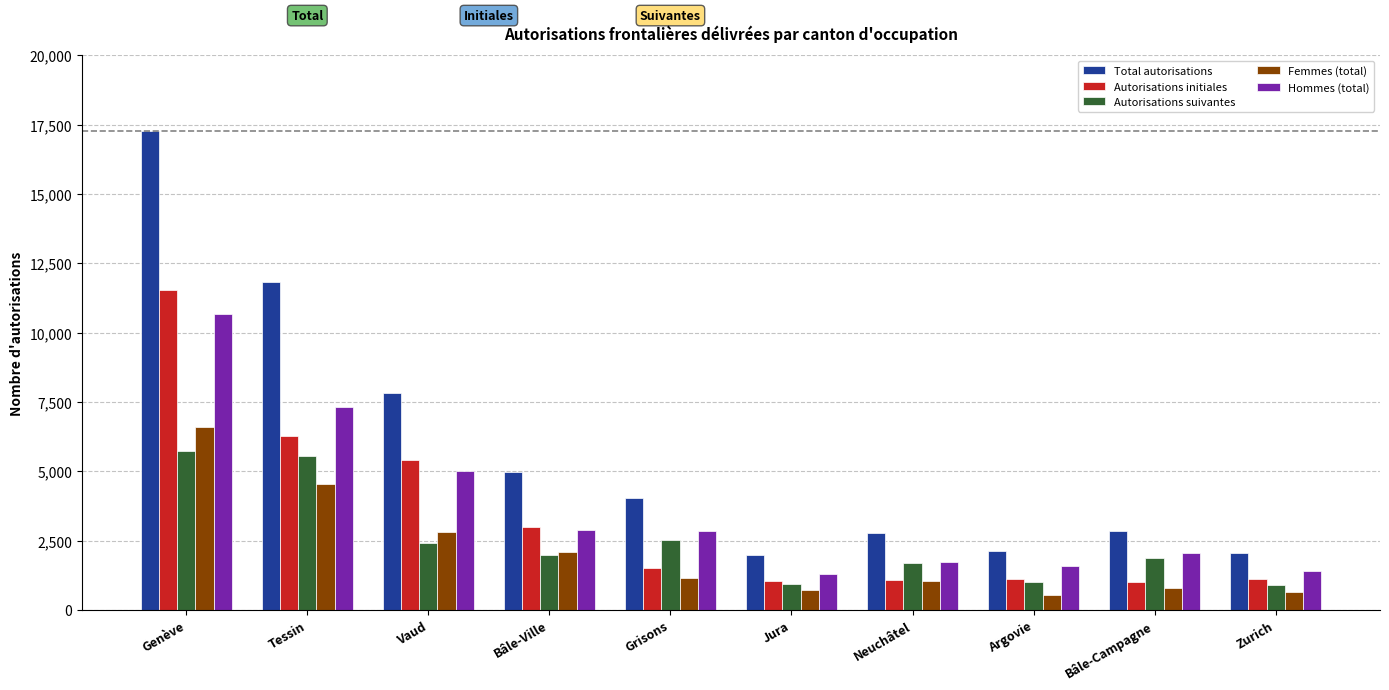

What is the sum of all Autorisations suivantes values?

24638